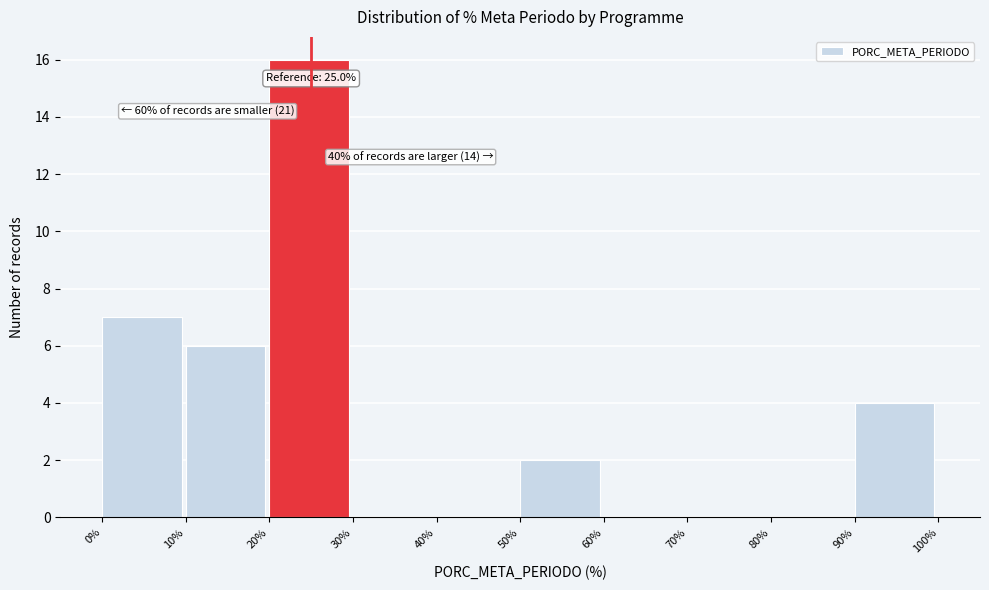

Which range on the x-axis has the tallest bar?

20% to 30%